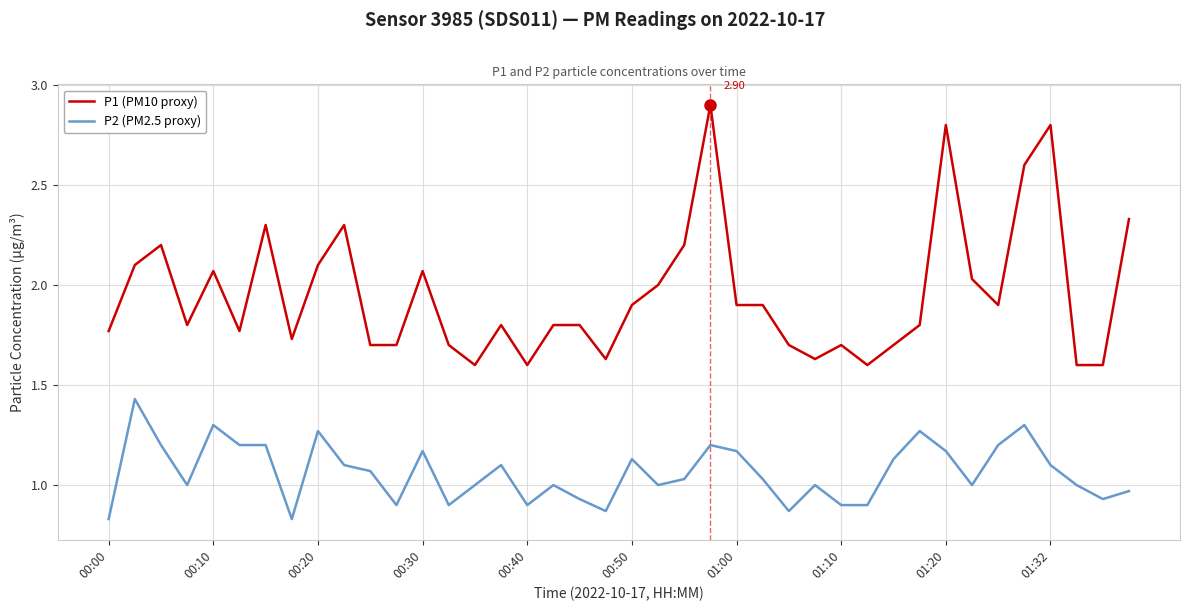

True or false: P1 (PM10 proxy) and P2 (PM2.5 proxy) intersect in this chart.

False